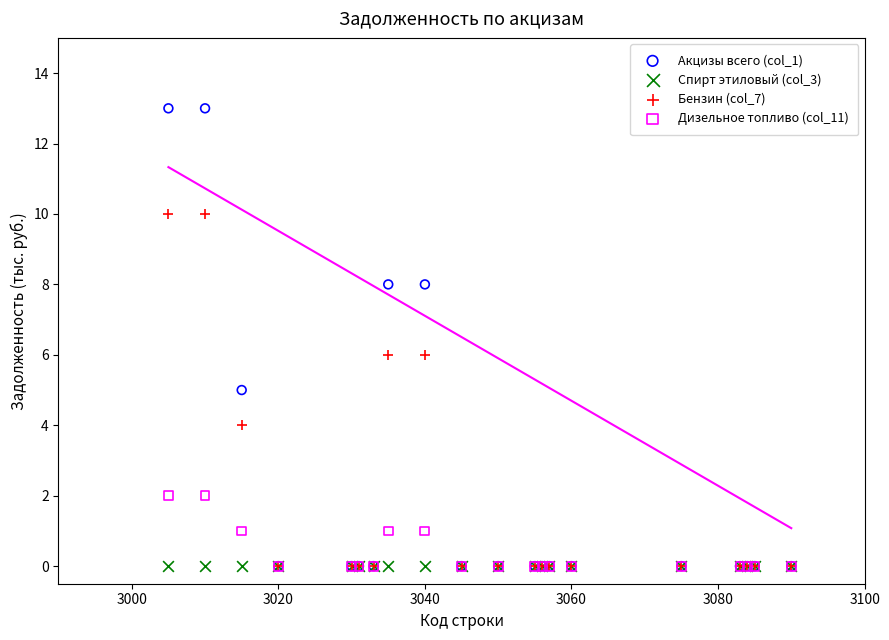

What are all the series names shown in the legend?

Акцизы всего (col_1), Спирт этиловый (col_3), Бензин (col_7), Дизельное топливо (col_11)